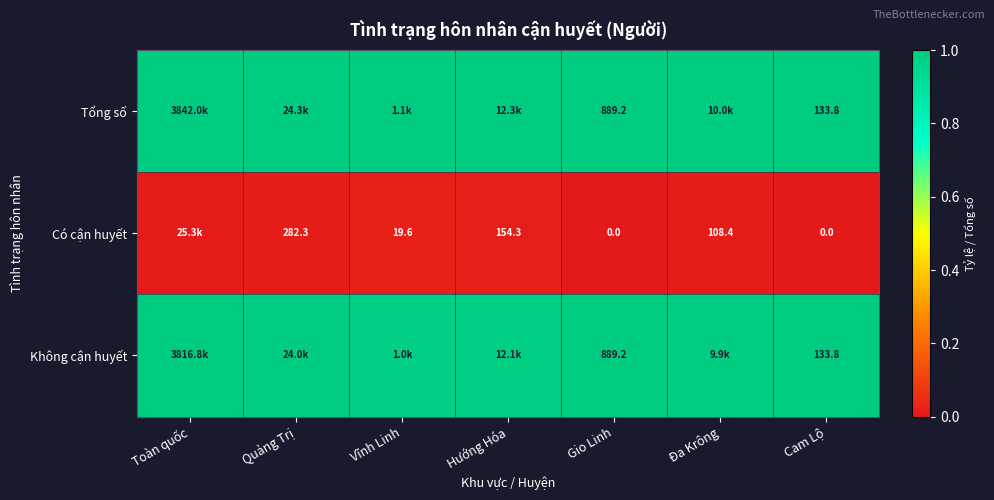

What is the sum of all Tổng số values?

7.0